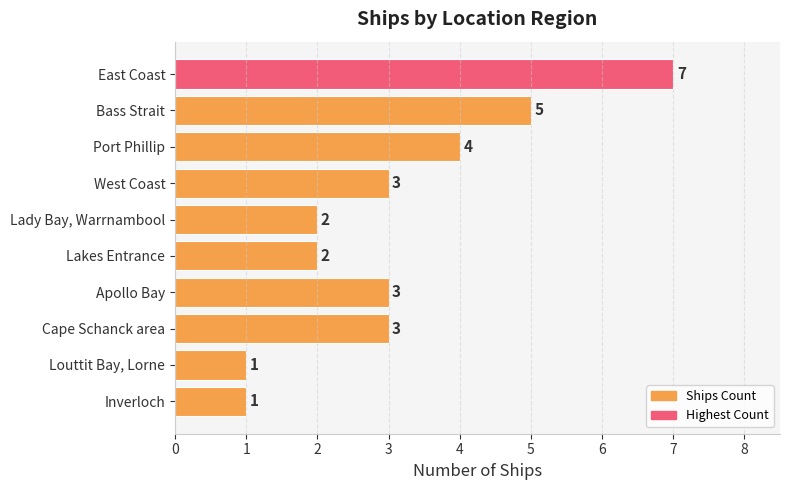

Reading top to bottom, what are all the values shown in this chart?

East Coast=7	Bass Strait=5	Port Phillip=4	West Coast=3	Lady Bay, Warrnambool=2	Lakes Entrance=2	Apollo Bay=3	Cape Schanck area=3	Louttit Bay, Lorne=1	Inverloch=1